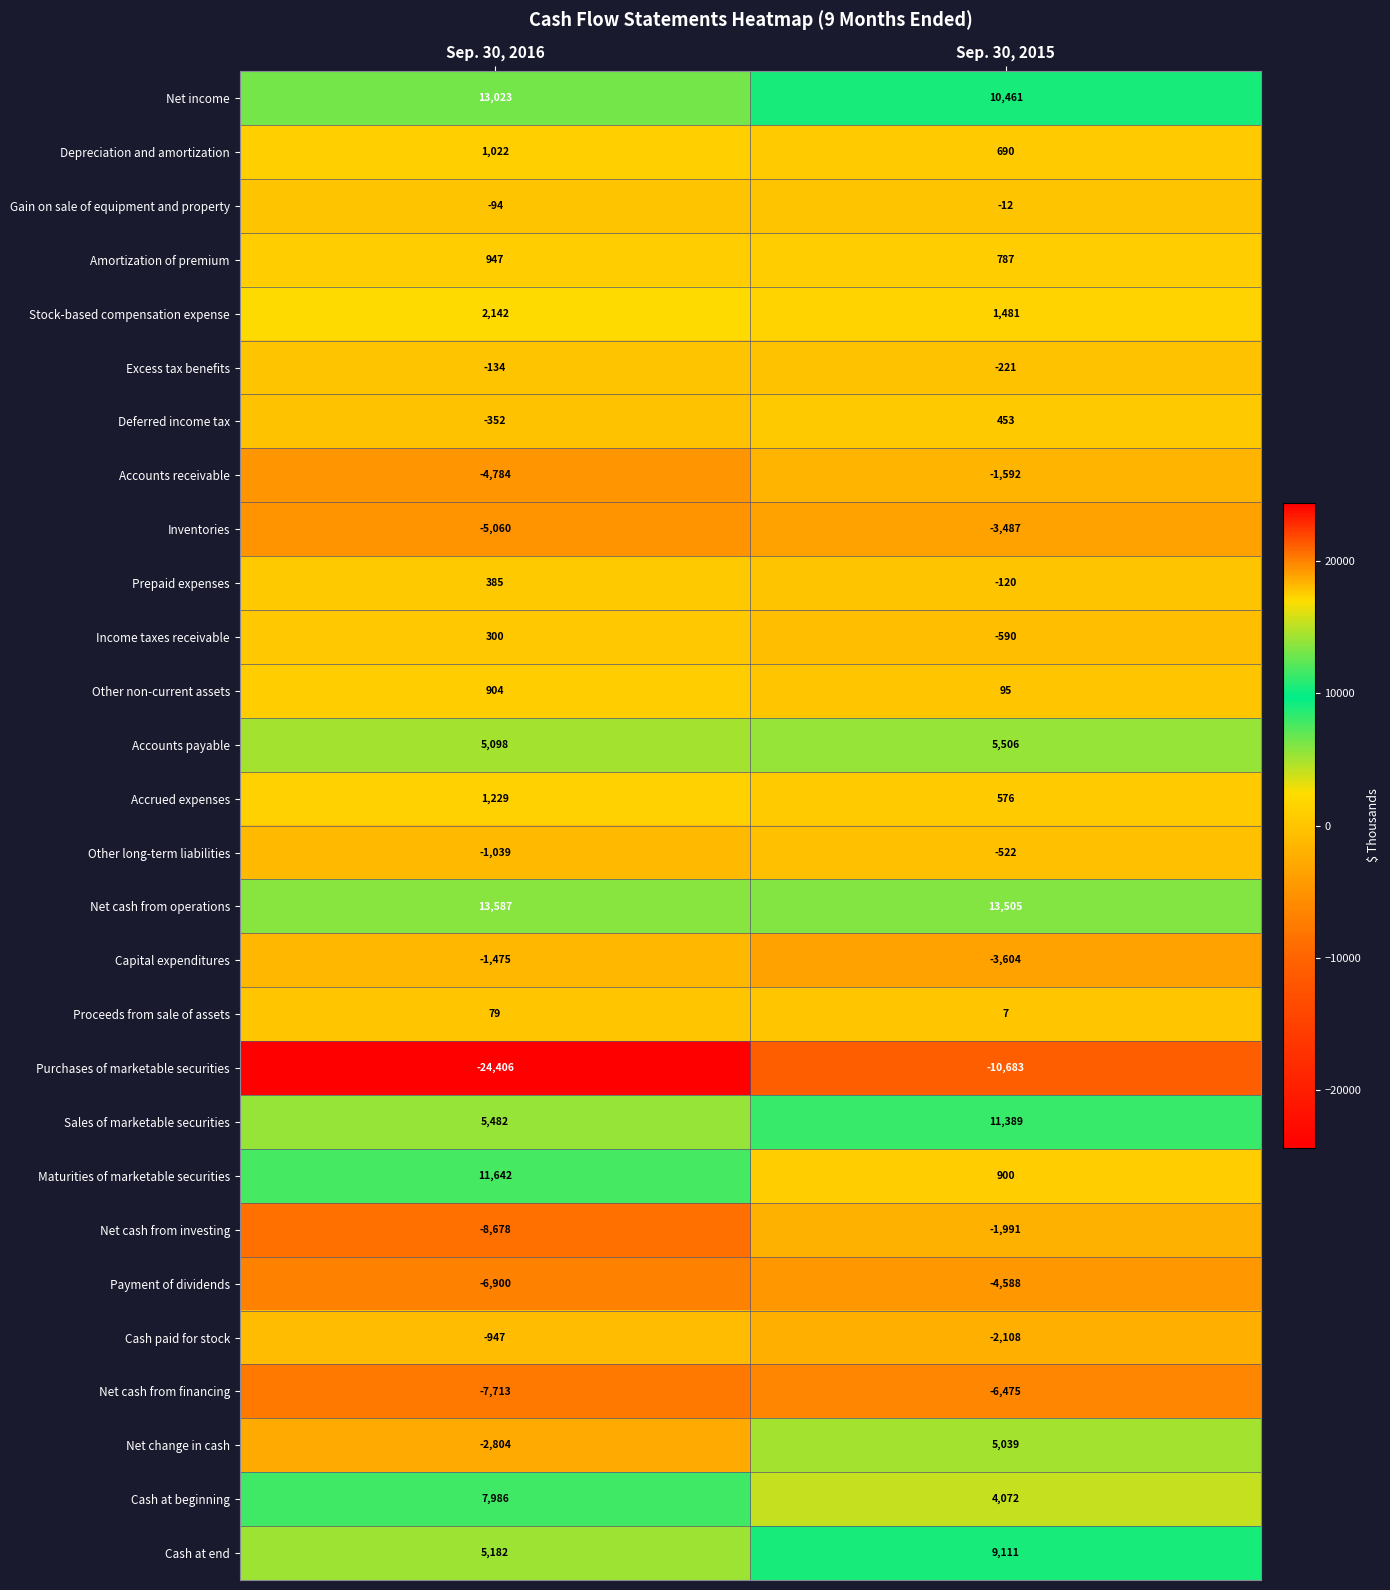

Which category has the lowest value in the Payment of dividends series?

Sep. 30, 2016